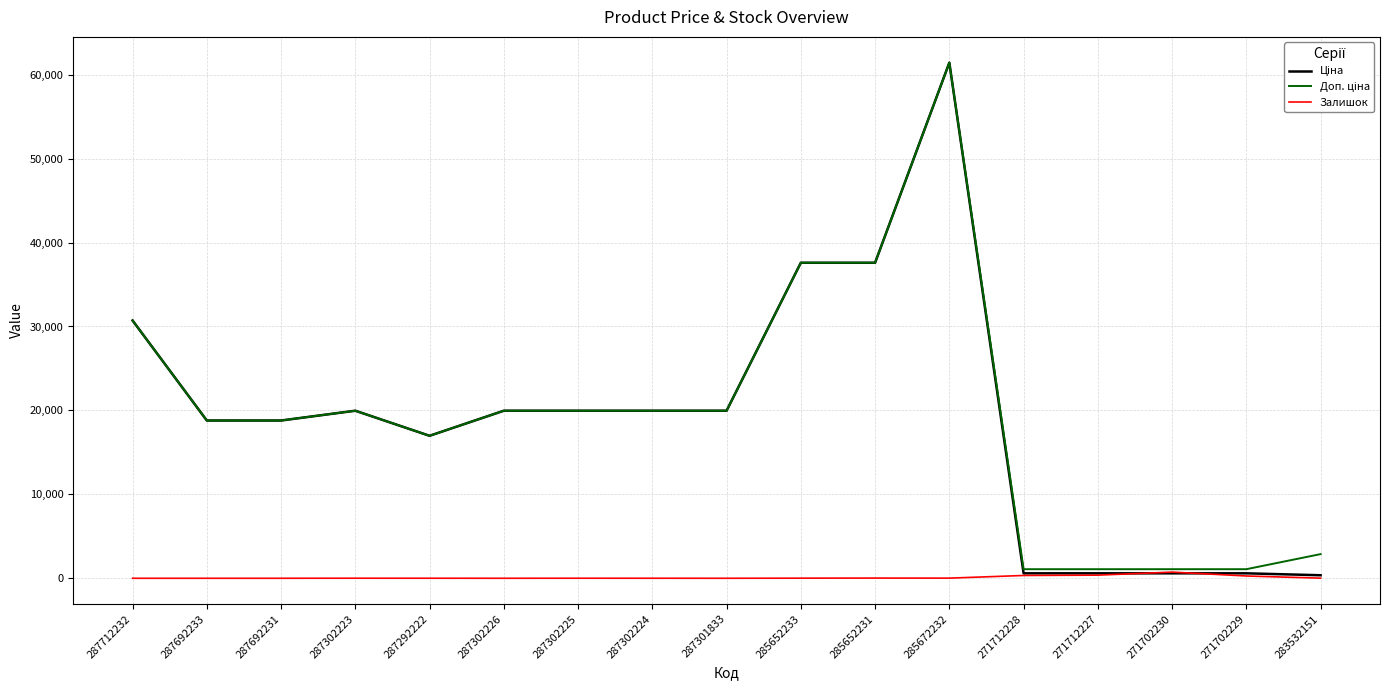

At which category is the sum across all series the highest?

285672232